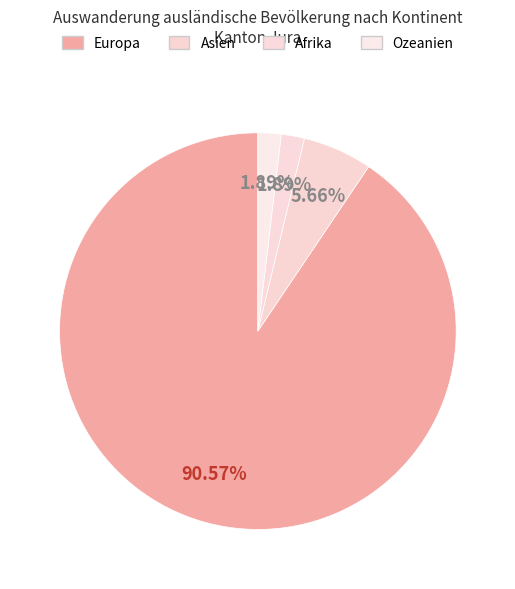

Which category accounts for the majority?

Europa